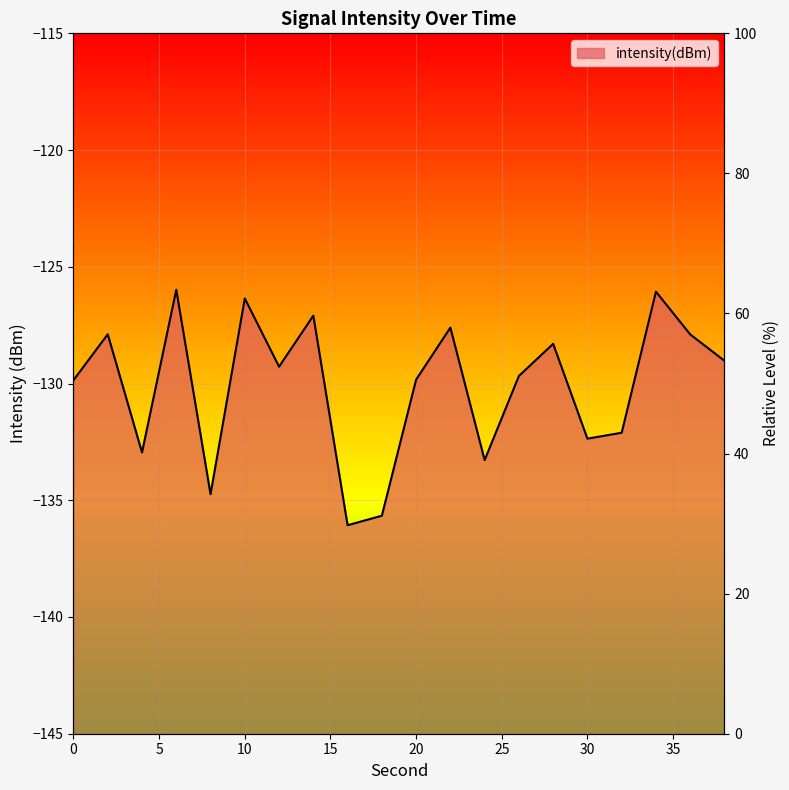

Reading left to right, list all the values displayed in this chart.

-129.9	-127.9	-133.0	-126.0	-134.7	-126.4	-129.3	-127.1	-136.1	-135.7	-129.8	-127.6	-133.3	-129.7	-128.3	-132.4	-132.1	-126.1	-127.9	-129.0